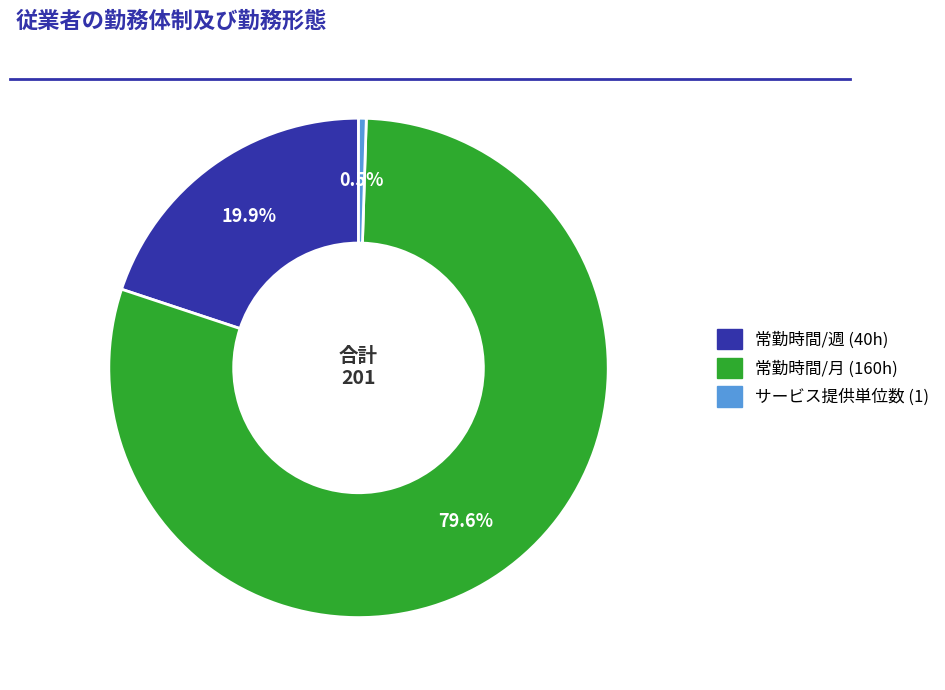

Is there any slice that represents more than half of the pie?

Yes